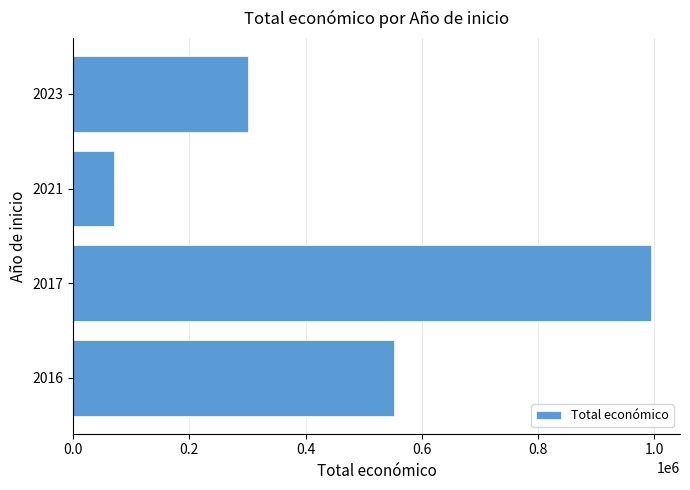

Read the value at 2021.

69992